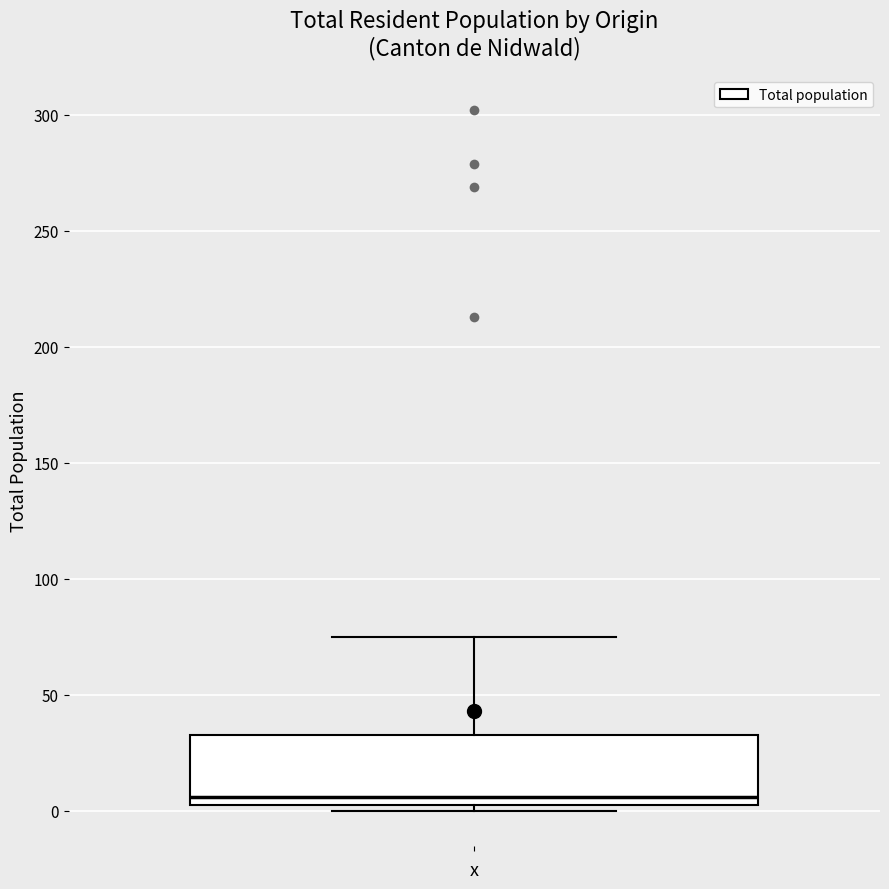

Read this box plot against the y-axis: the position of the median line, the range covered by the box, and the ends of both whiskers. The values are not printed on the chart, so give them approximately, as read against the axis.

median 5, box 0 to 35, whiskers 0 (just below the box's lower edge) to 75